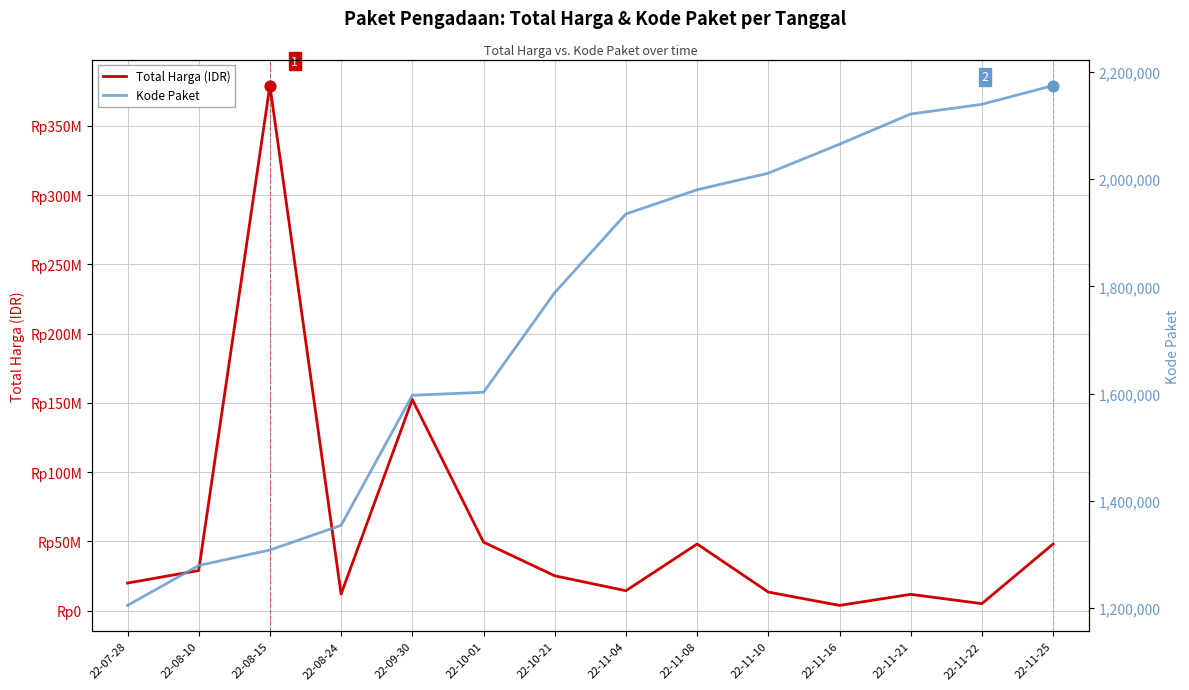

Which series contains the lowest Y value?

Kode Paket